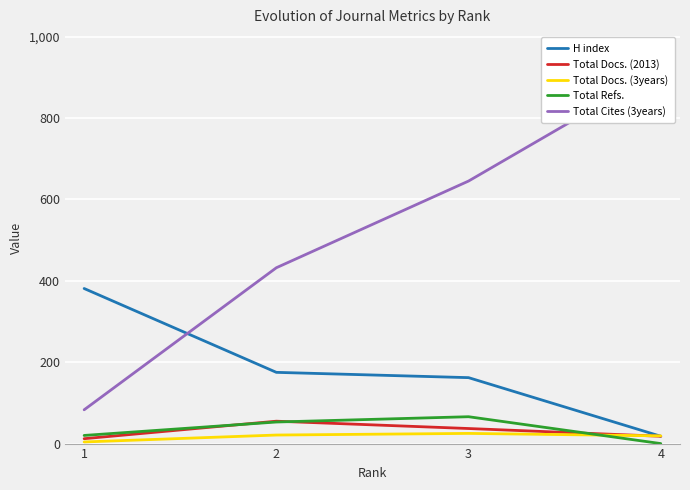

Is it true that Total Refs. equals 44 at 4?

False